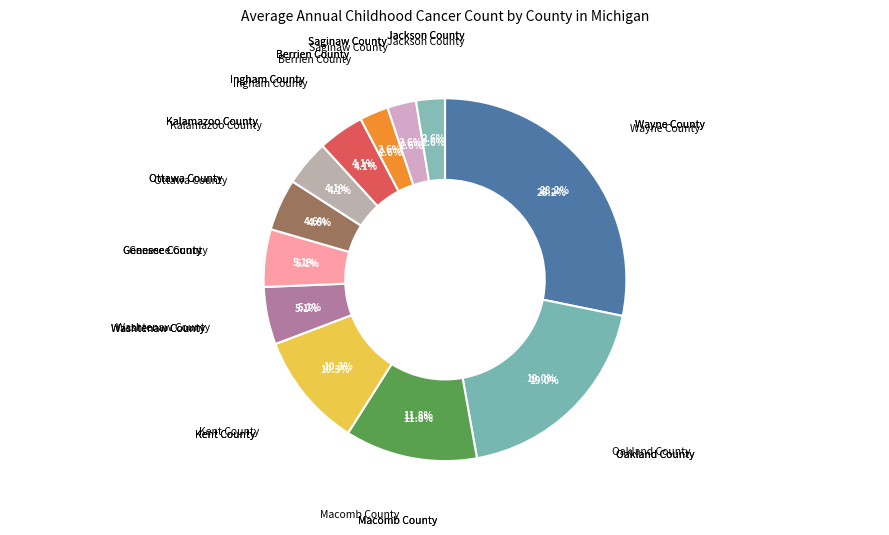

What is the change in value from Macomb County to Washtenaw County?

-13